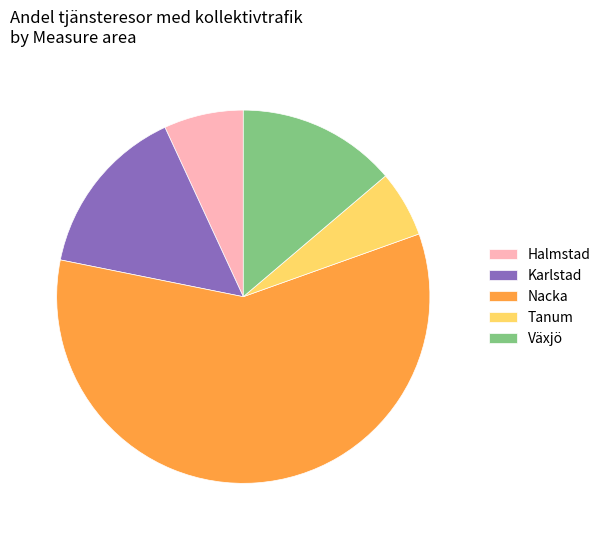

Combined, do Växjö and Halmstad account for over 50%?

No